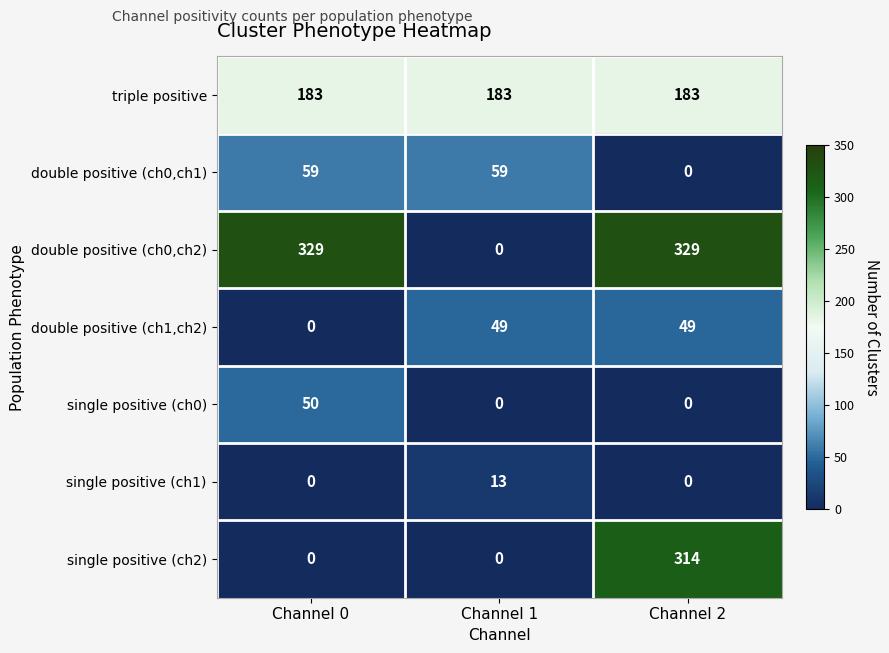

What is the total value across all series at Channel 2?

875